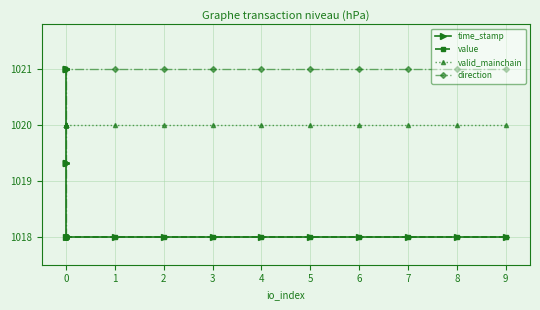

How many data points in time_stamp are less than 1019?

10